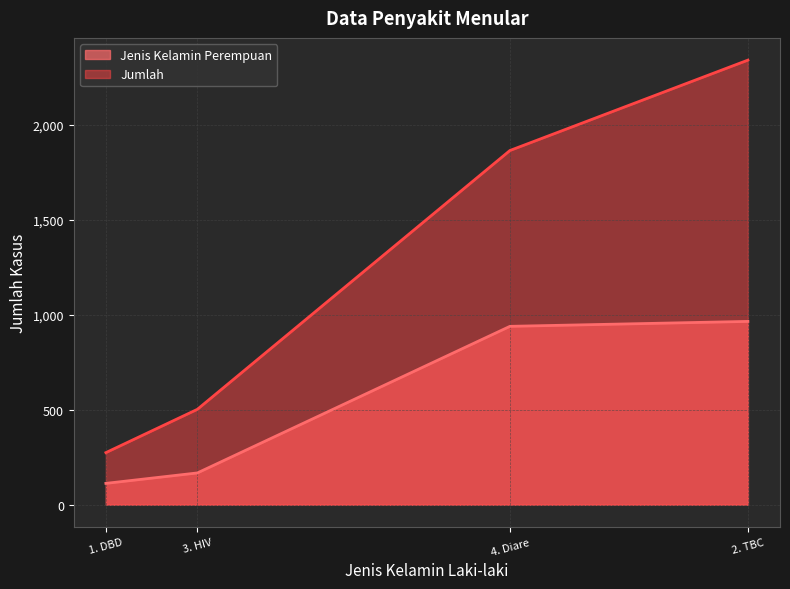

The Jumlah series shows 1865 at 4. Diare. True or false?

True